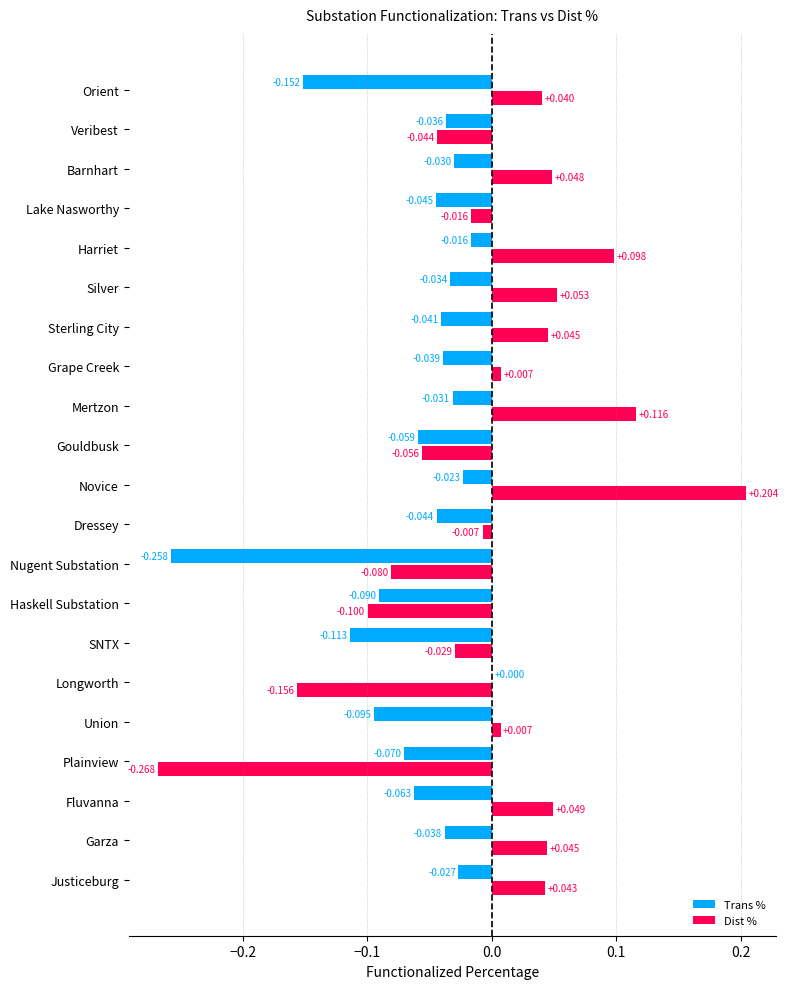

Is the value of Dist % at Silver greater than the value of Trans % at SNTX?

Yes